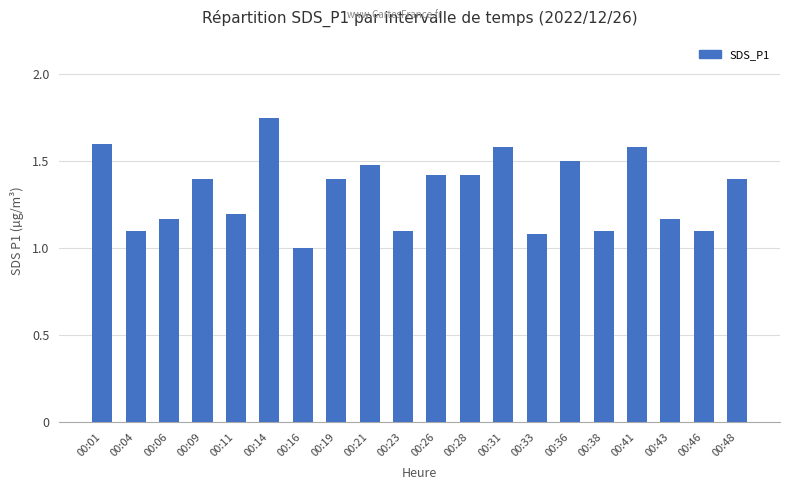

The value at 00:26 is 1.4. True or false?

True